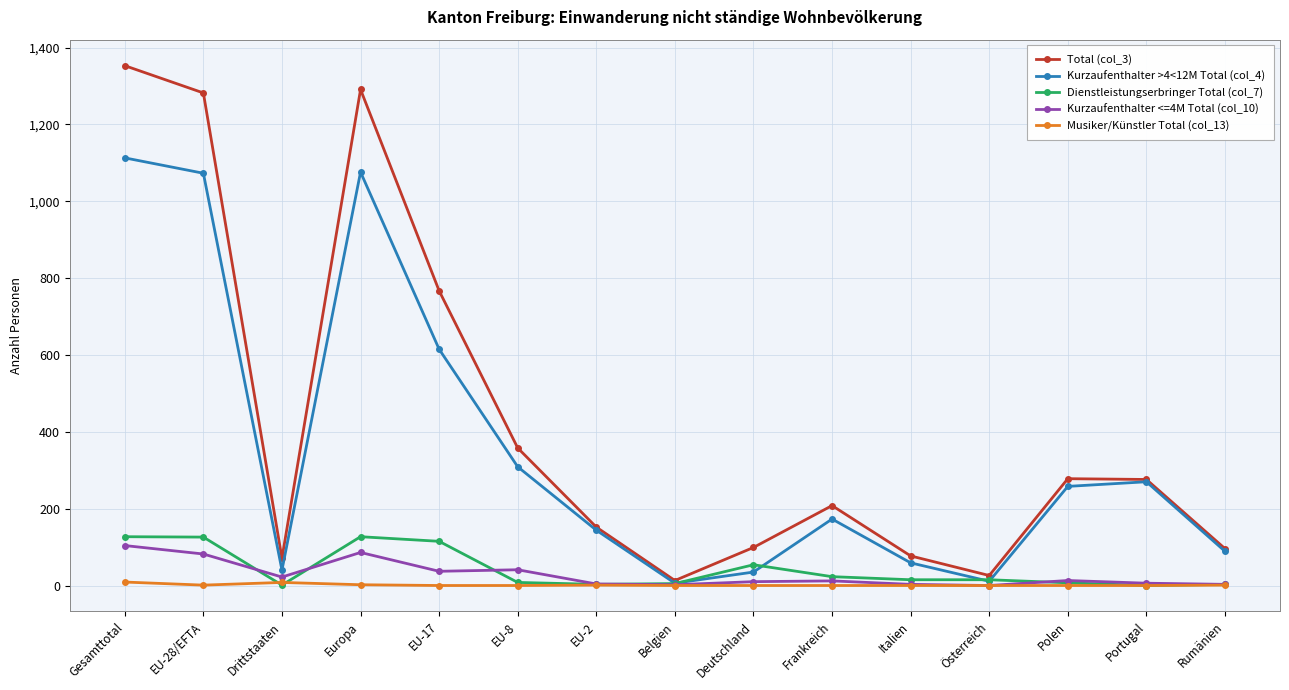

What is the spread (max minus min) of values at Portugal?

276